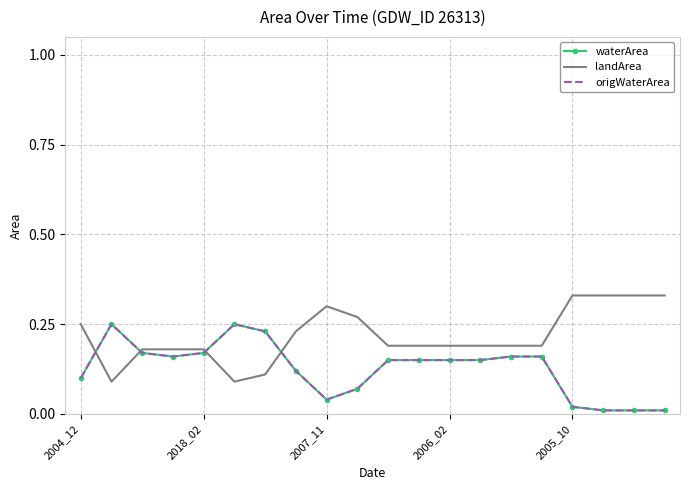

Which series has the largest range (max minus min)?

landArea